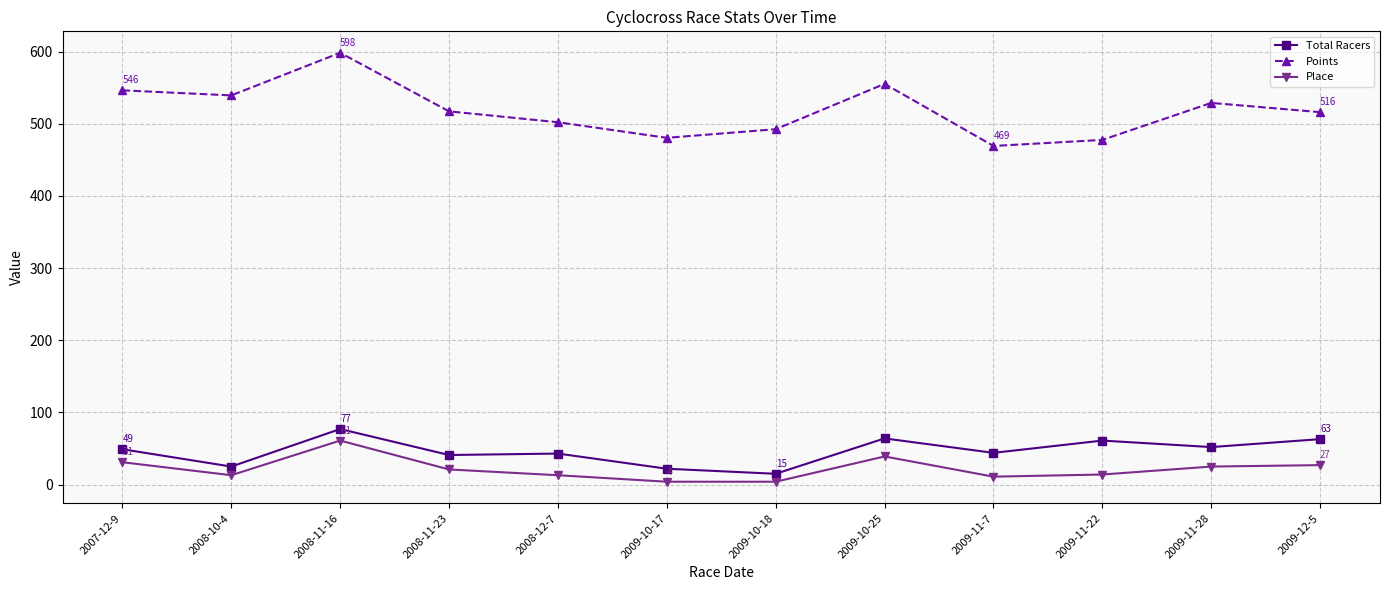

How many data points in Points are less than 517?

6